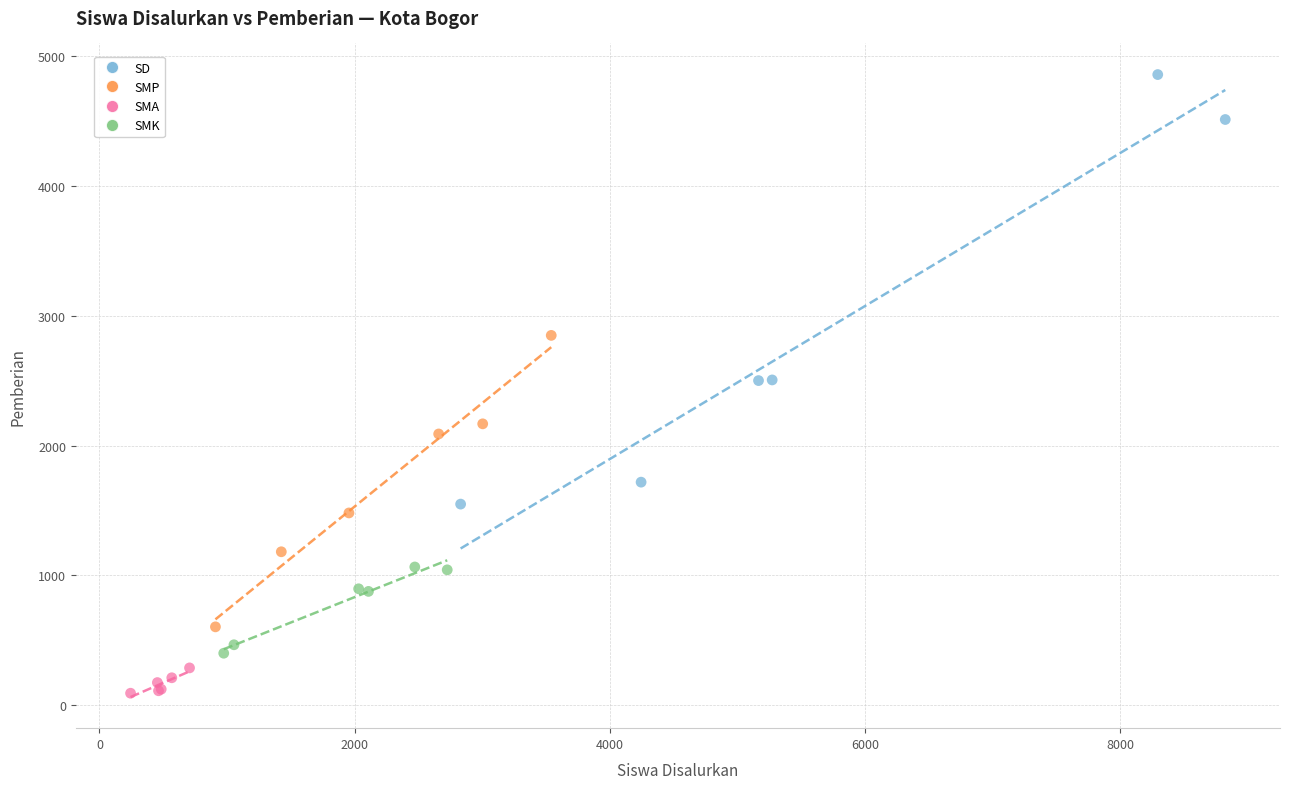

What are all the series names shown in the legend?

SD, SMP, SMA, SMK